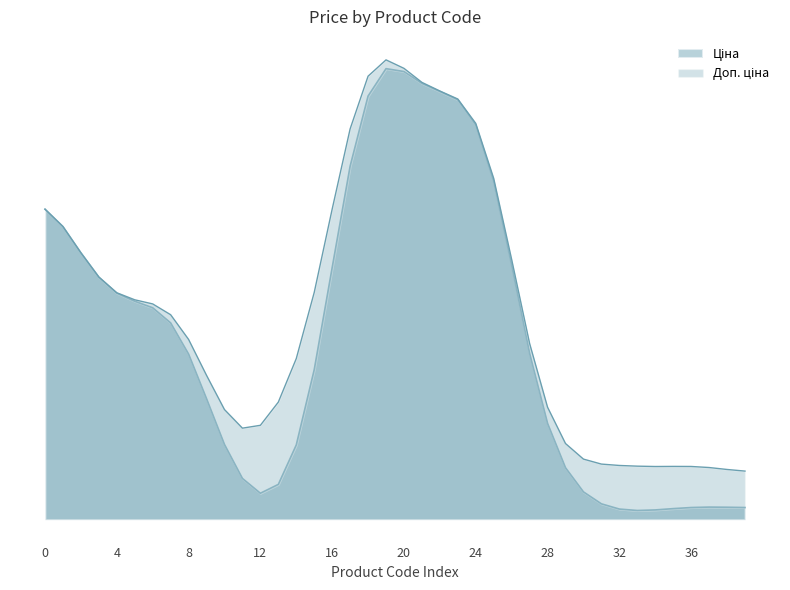

Does the chart display data point markers on the line(s)?

No